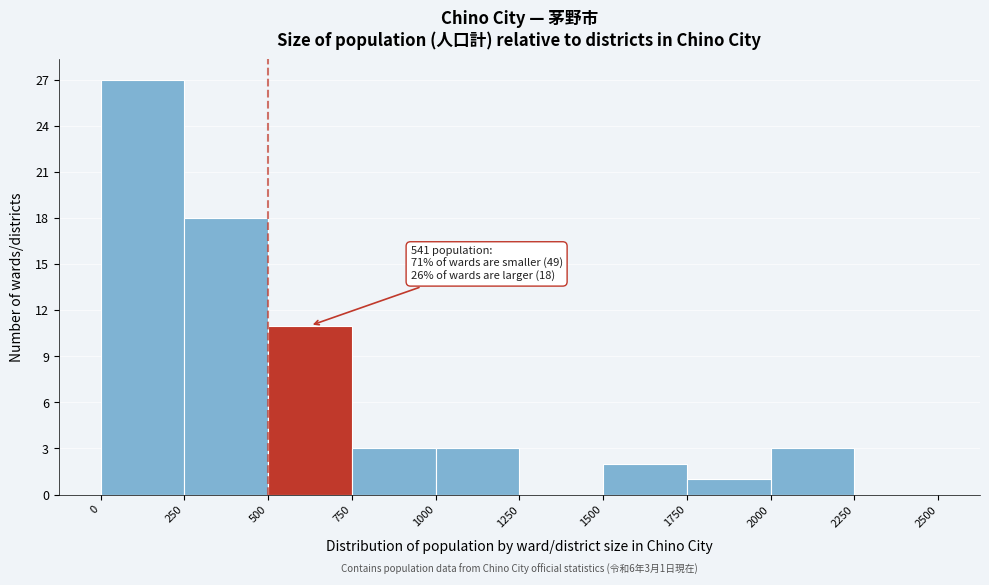

Which range on the x-axis has the tallest bar?

0 to 250